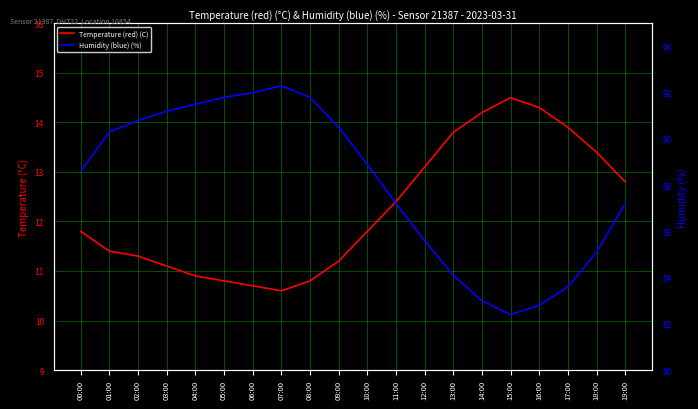

How many values in the Humidity (blue) (%) series exceed 88?

11